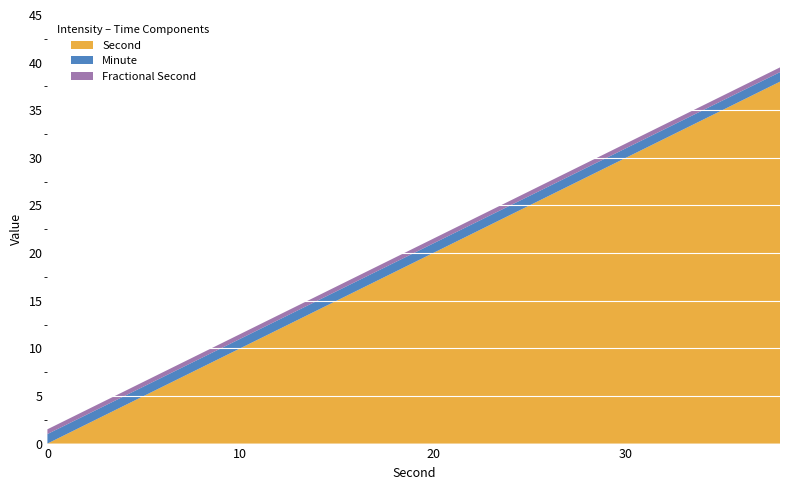

What is the highest value of the Second series?

38.0